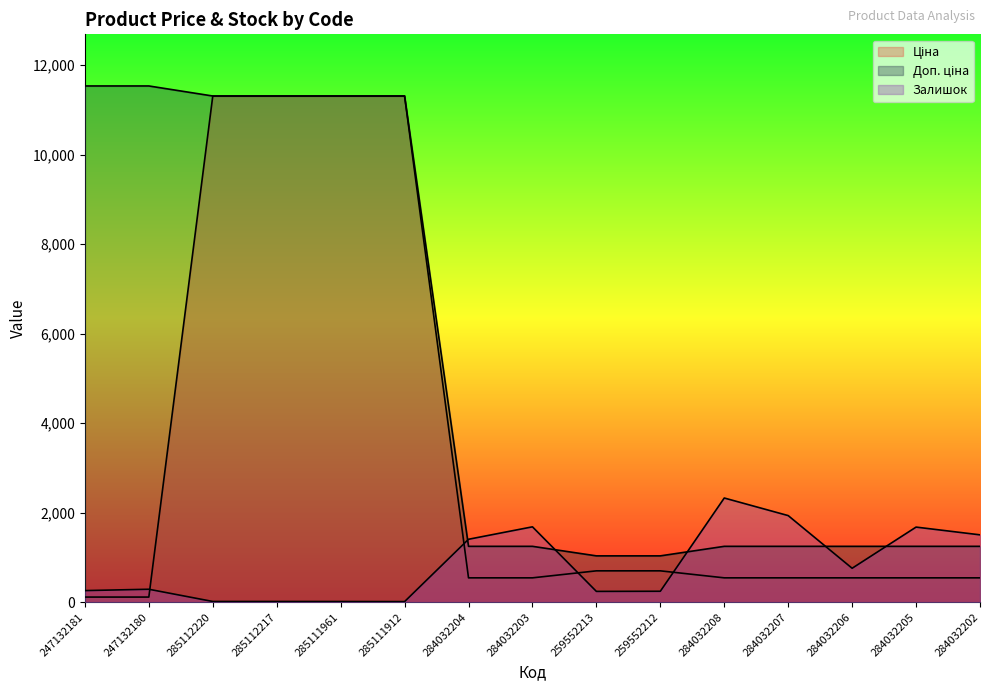

Reading left to right, transcribe all the data shown in this chart.

Ціна: 115.4	115.4	11312.5	11312.5	11312.5	11312.5	545.0	545.0	701.4	701.4	545.0	545.0	545.0	545.0	545.0
Доп. ціна: 11537.0	11537.0	11312.5	11312.5	11312.5	11312.5	1249.1	1249.1	1036.0	1036.0	1249.1	1249.1	1249.1	1249.1	1249.1
Залишок: 260.0	290.0	17.0	17.0	16.0	14.0	1407.0	1685.0	242.0	245.0	2329.0	1936.0	759.0	1679.0	1506.0